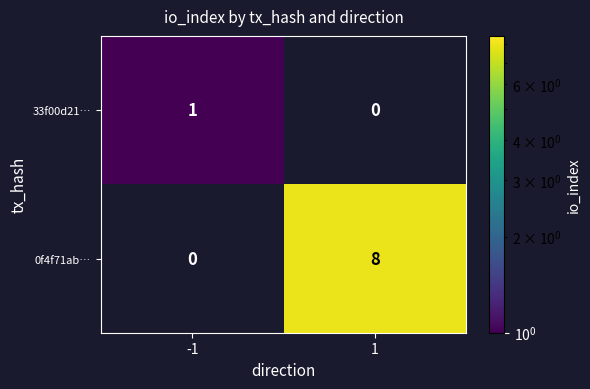

What is the average value of the 0f4f71ab… series?

4